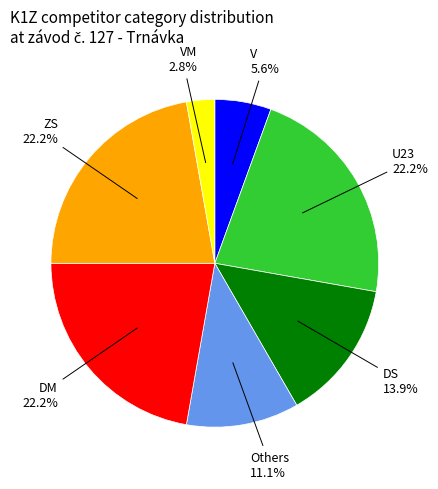

Which slice is the smallest?

VM